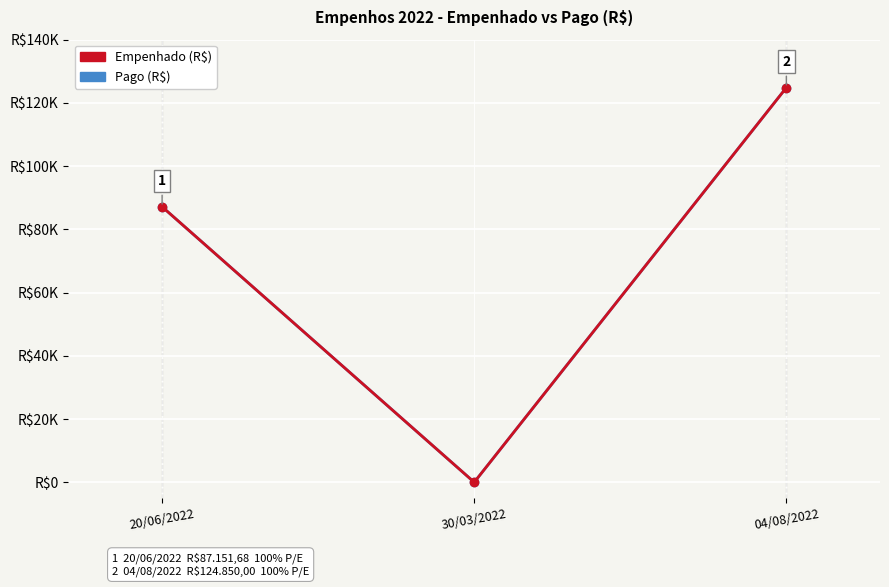

What is the value of the Empenhado (R$) point at the 1st from the left?

87151.7